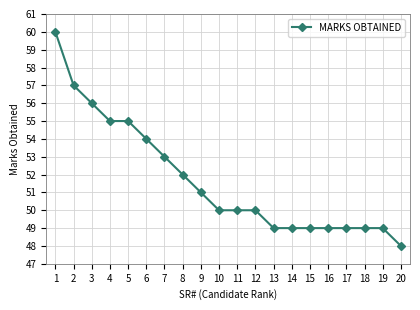

At which label is the value closest to 54?

6